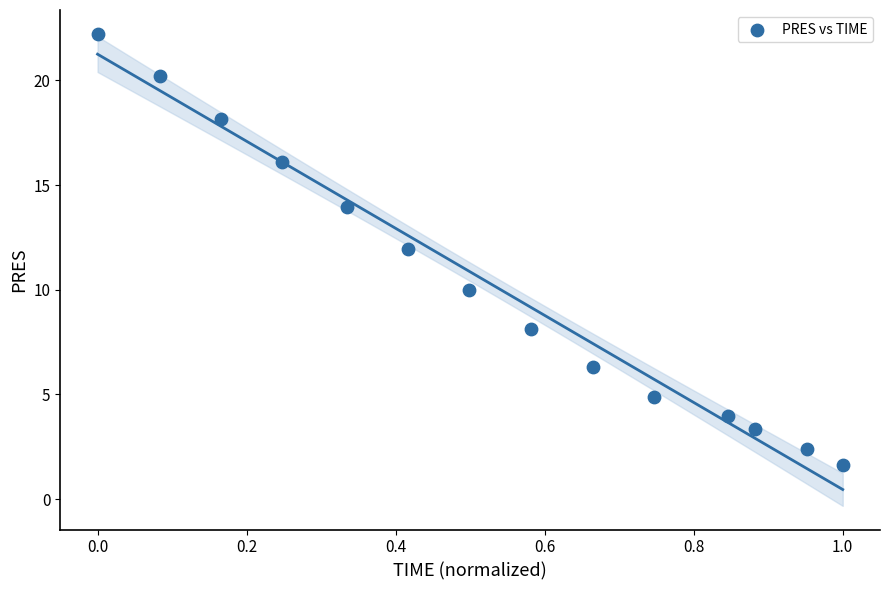

What is the range of Y values (max minus min)?

20.6